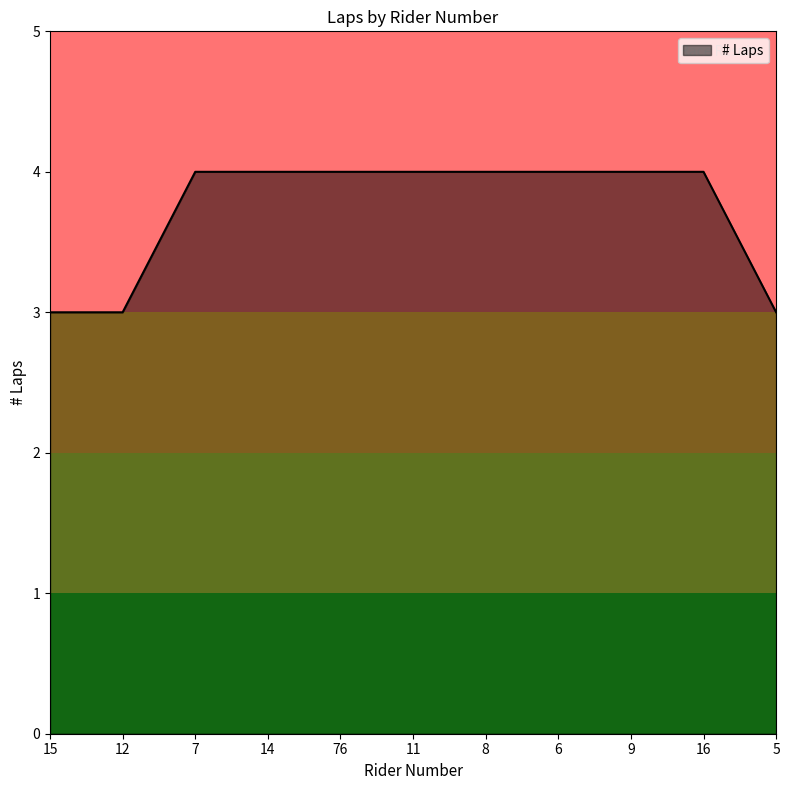

What is the maximum value shown in the chart?

4